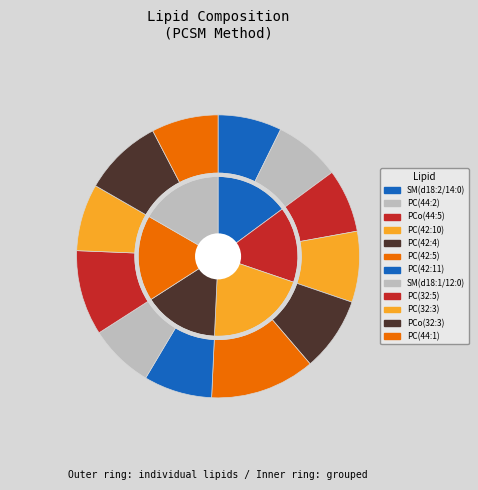

To the nearest percent, what is the combined percentage of PC (44:1) and PC (32:3)?

15%